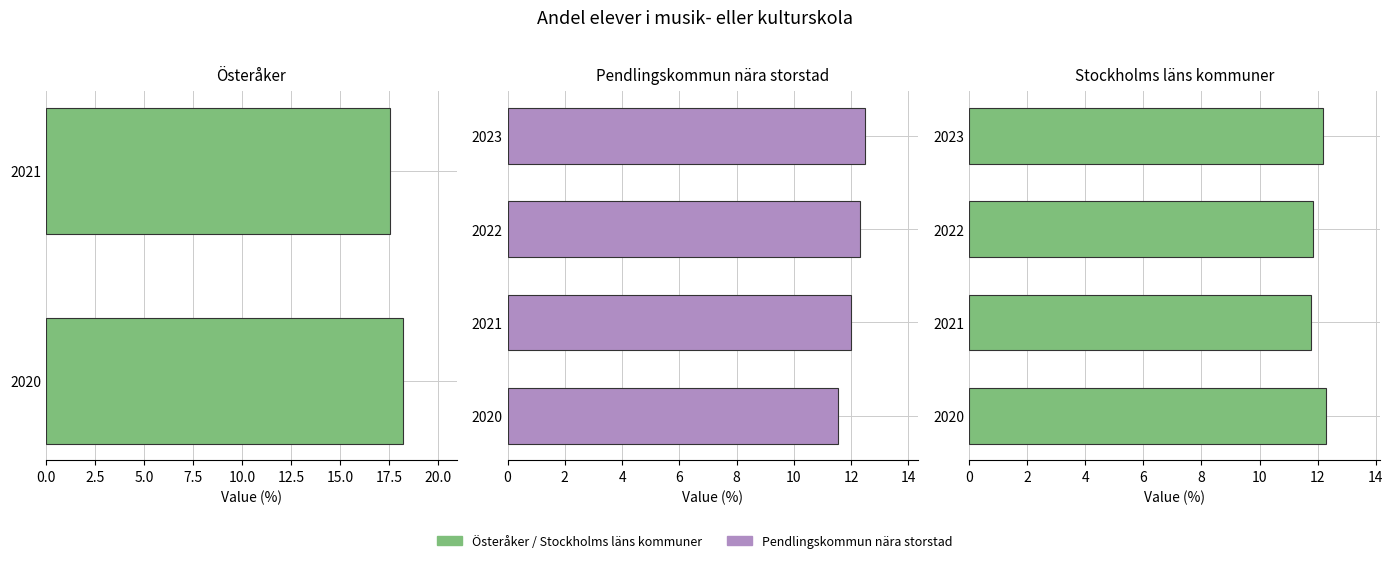

True or false: Pendlingskommun nära storstad has a value of 4.7 at 2020.

False